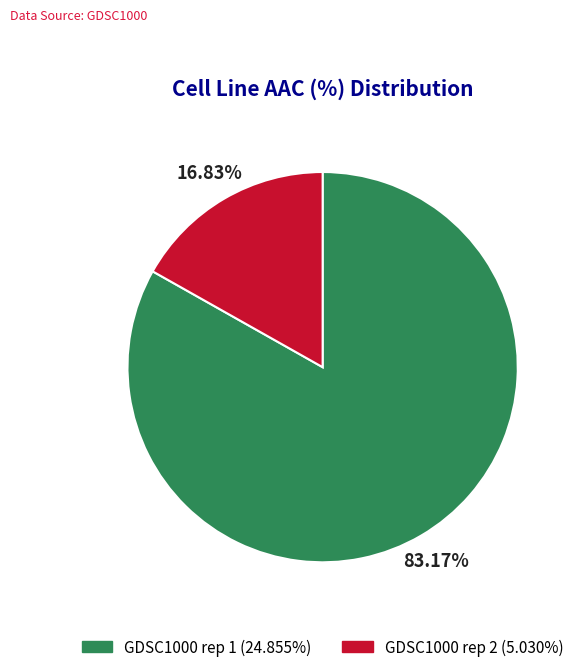

Is it true that GDSC1000 rep 2 is 17% of the pie?

True